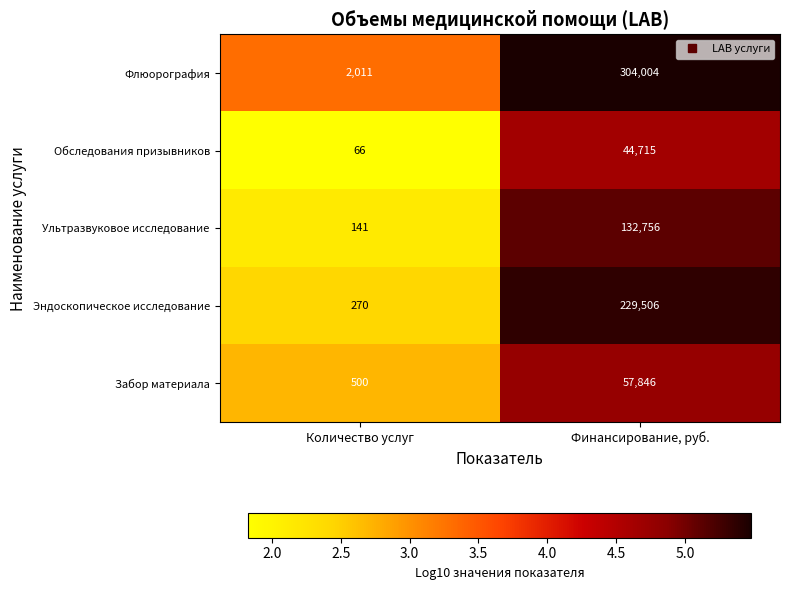

Which series has the widest spread of values?

Флюорография